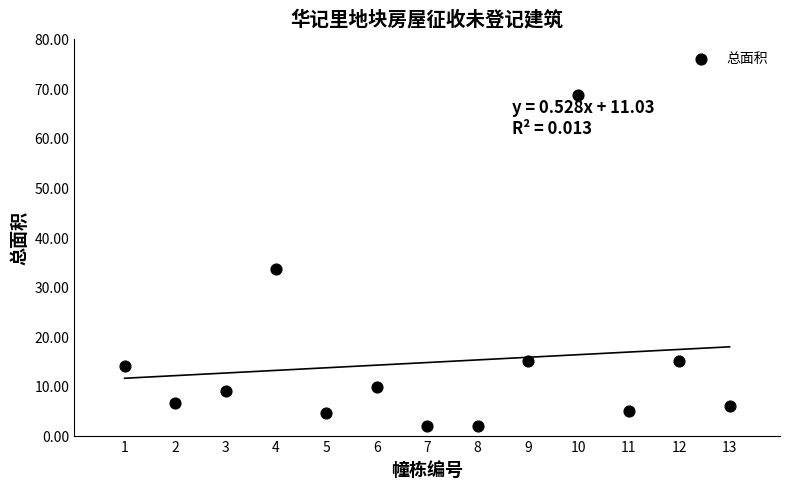

What is the range of Y values (max minus min)?

66.7